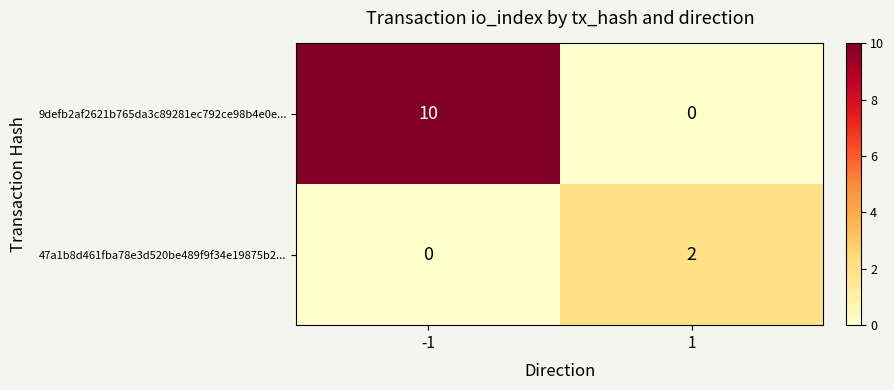

True or false: 9defb2af2621b765da3c89281ec792ce98b4e0e... has a value of 10 at -1.

True